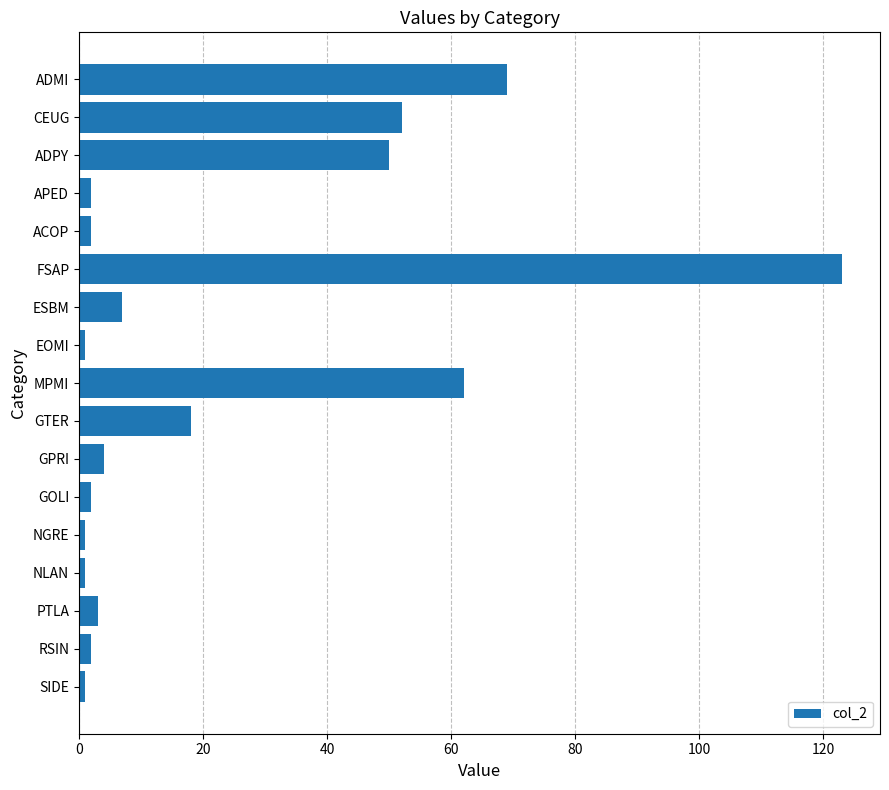

What is the label of the 17th bar from the top?

SIDE